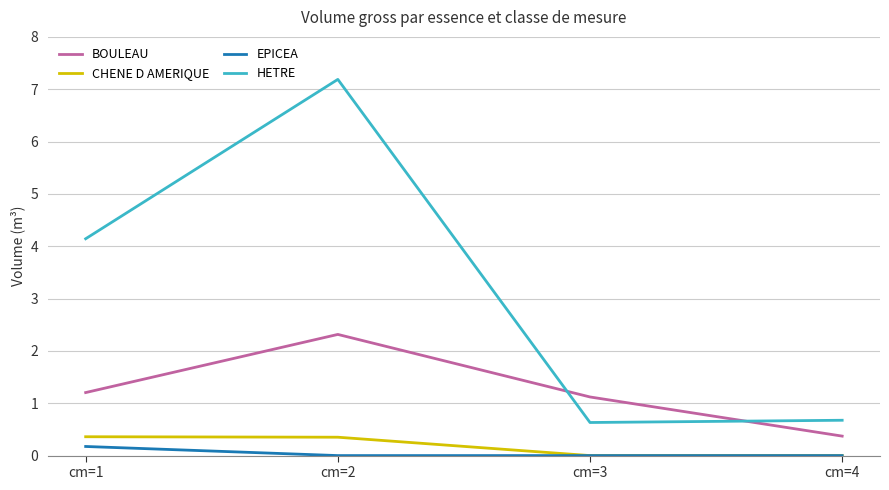

Reading right to left, list all the values displayed in this chart.

BOULEAU: 0.4	1.1	2.3	1.2
CHENE D AMERIQUE: 0.0	0.0	0.4	0.4
EPICEA: 0.0	0.0	0.0	0.2
HETRE: 0.7	0.6	7.2	4.1